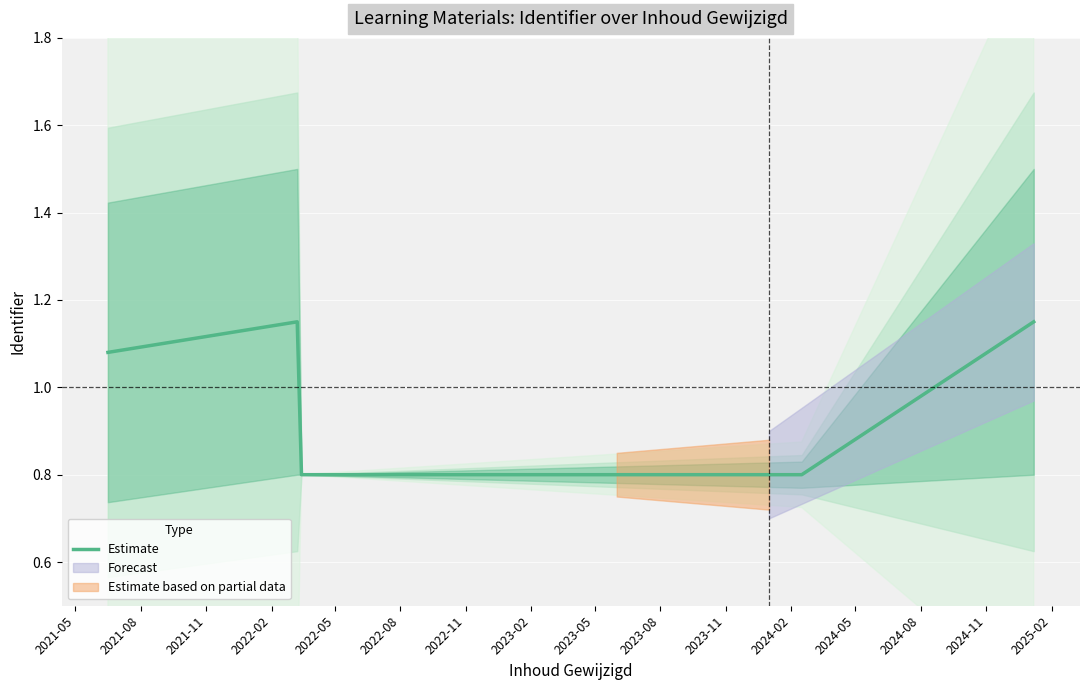

True or false: the data shows 1.7 at 2021-08.

False